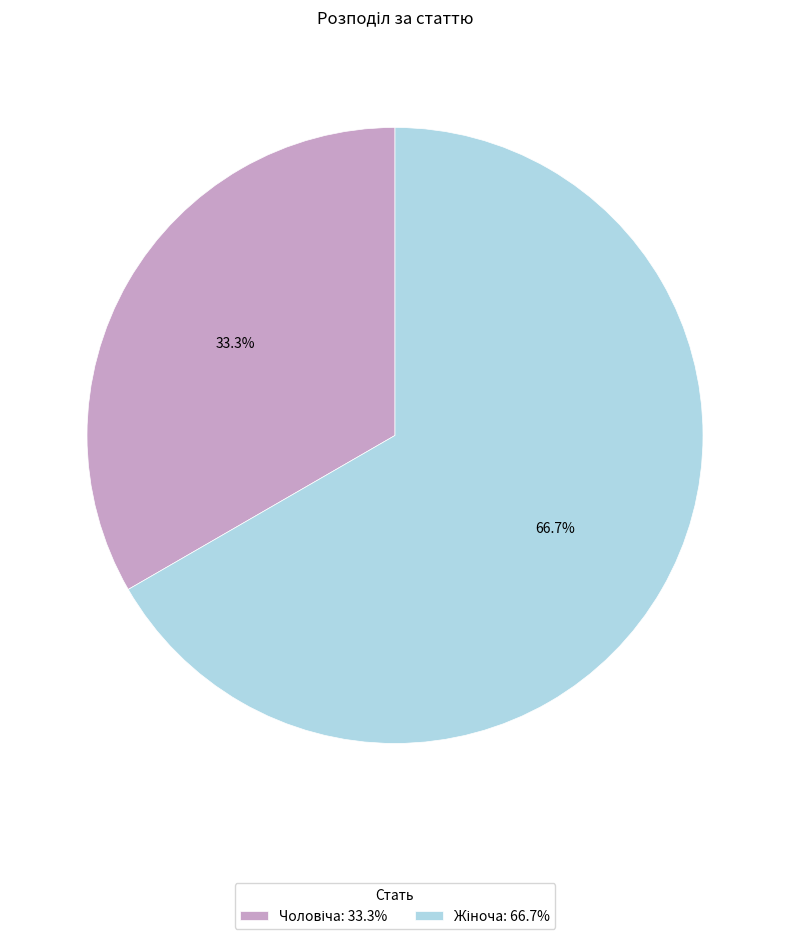

Does any single category account for the majority?

Yes